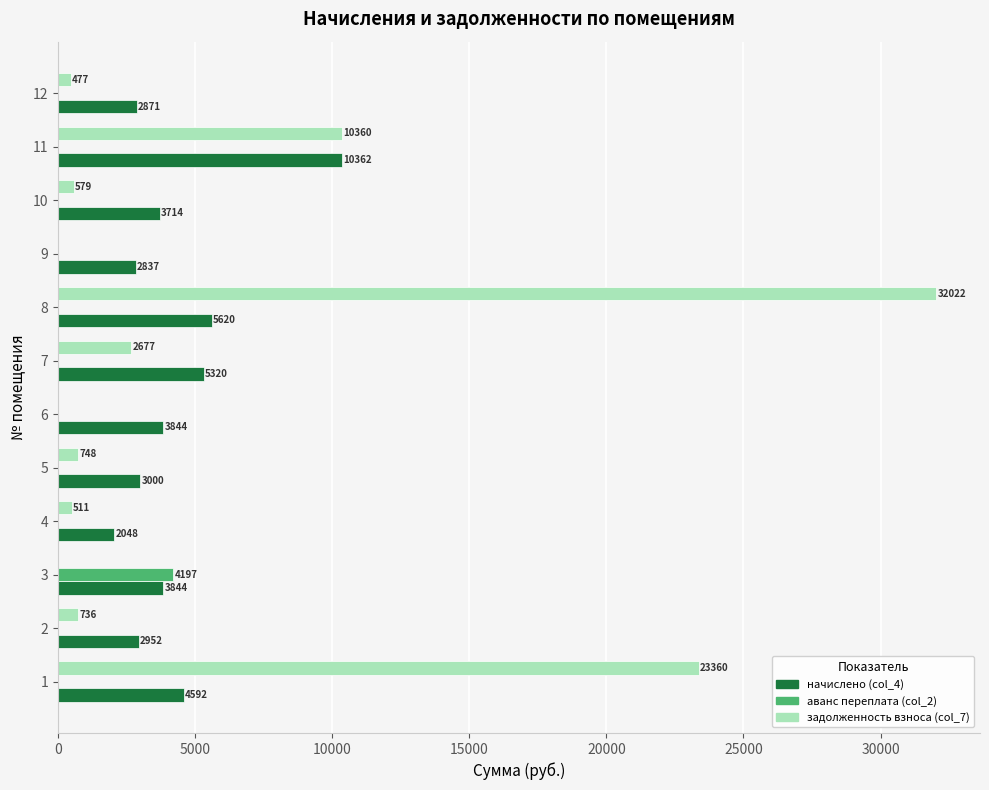

Is it true that задолженность взноса (col_7) equals 4832.2 at 11?

False